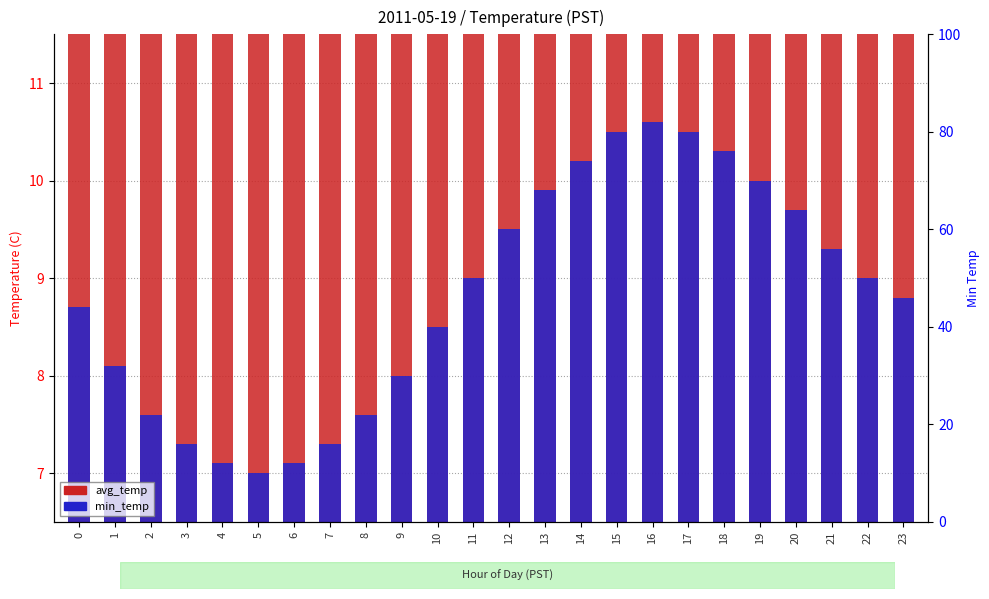

What are all the series names shown in the legend?

avg_temp, min_temp